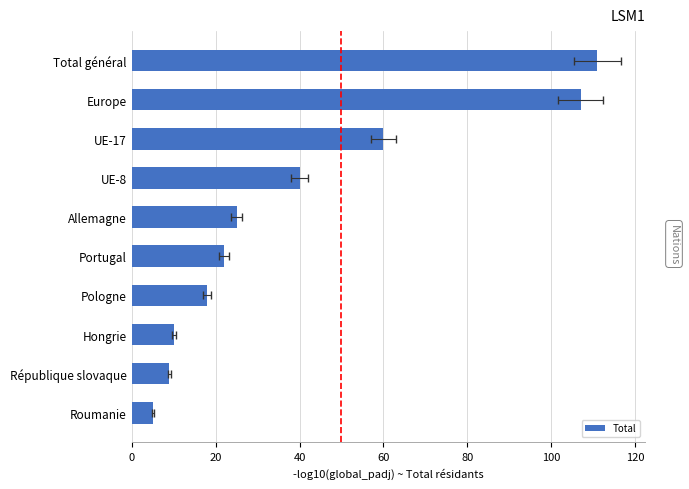

What is the difference between the maximum and minimum values?

106